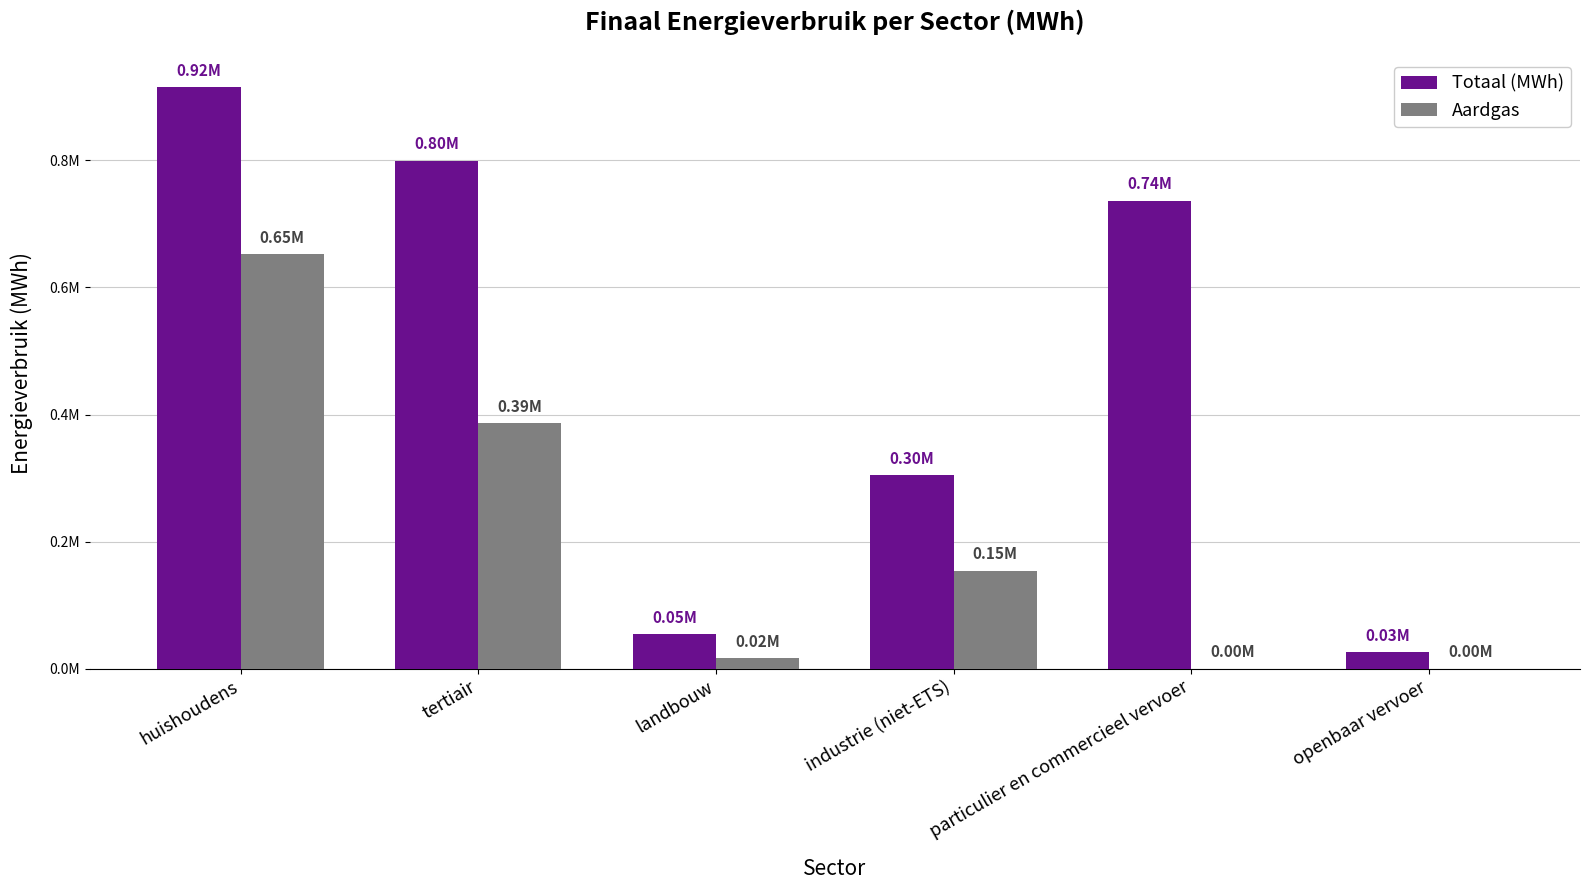

List the labels in order of Aardgas value, largest first.

huishoudens, tertiair, industrie (niet-ETS), landbouw, particulier en commercieel vervoer, openbaar vervoer